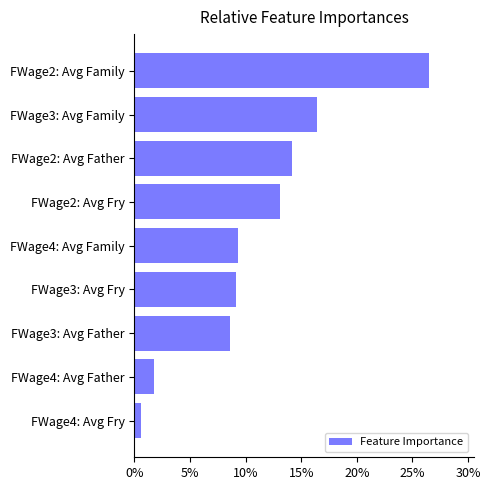

Reading bottom to top, what are all the values shown in this chart?

FWage4: Avg Fry=0.6	FWage4: Avg Father=1.8	FWage3: Avg Father=8.6	FWage3: Avg Fry=9.2	FWage4: Avg Family=9.3	FWage2: Avg Fry=13.1	FWage2: Avg Father=14.2	FWage3: Avg Family=16.5	FWage2: Avg Family=26.5